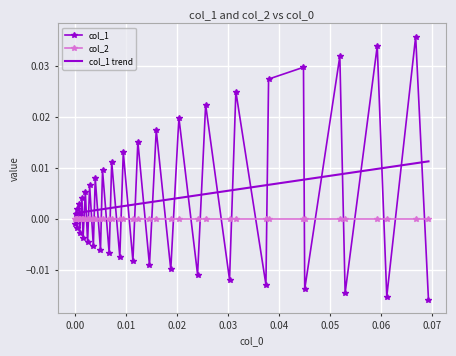

True or false: col_2 and col_1 trend intersect in this chart.

False